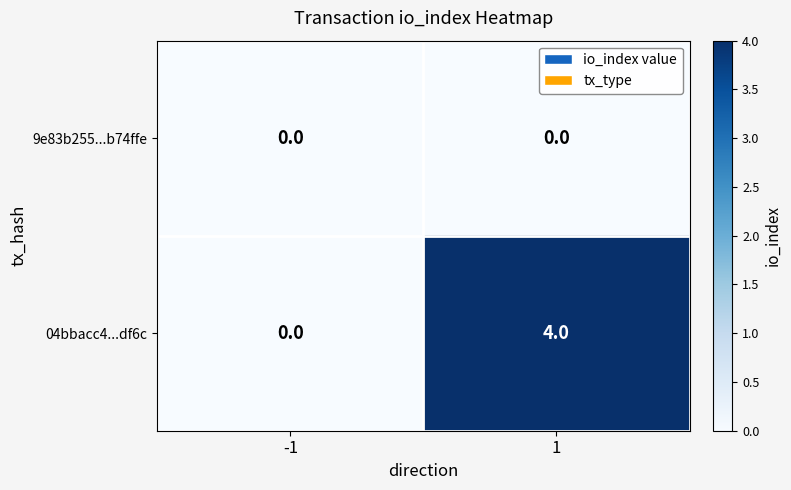

What is the greatest value displayed?

4